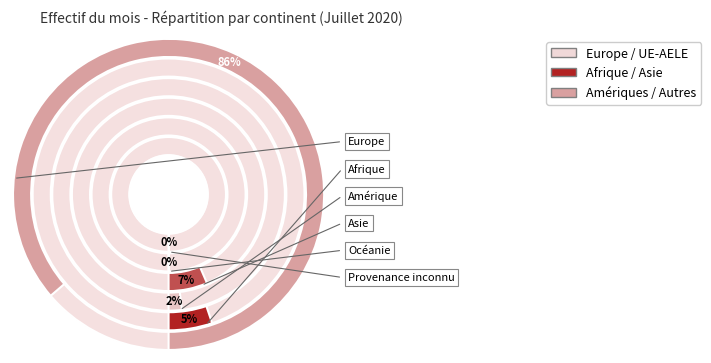

Does Provenance inconnu represent more than half of the total?

No